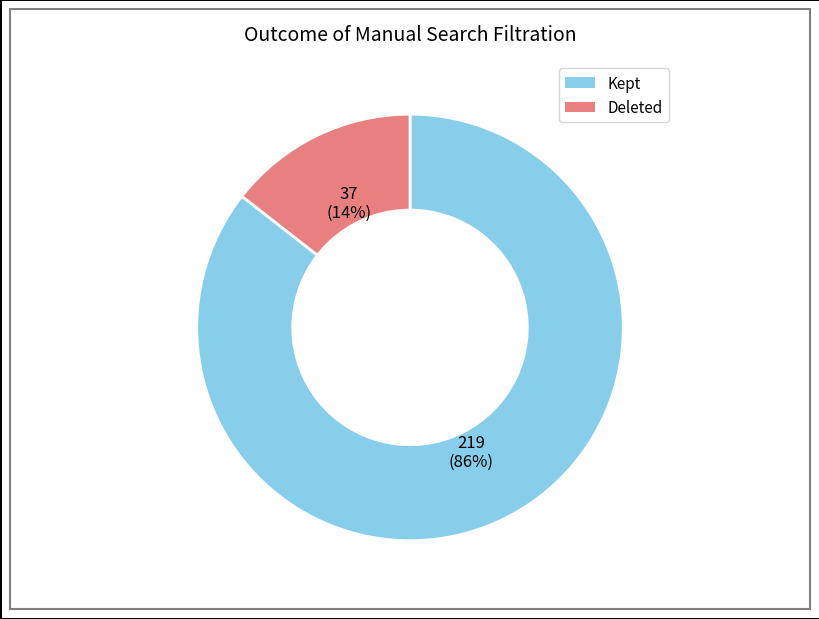

To the nearest percent, what is the average slice percentage?

50%